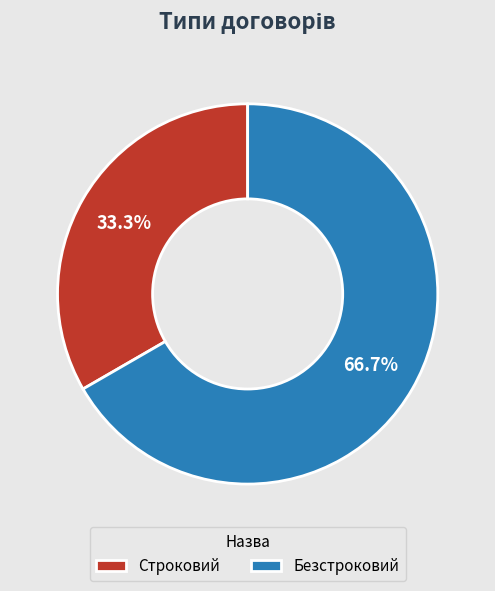

Rank the categories by value from lowest to highest.

Строковий, Безстроковий